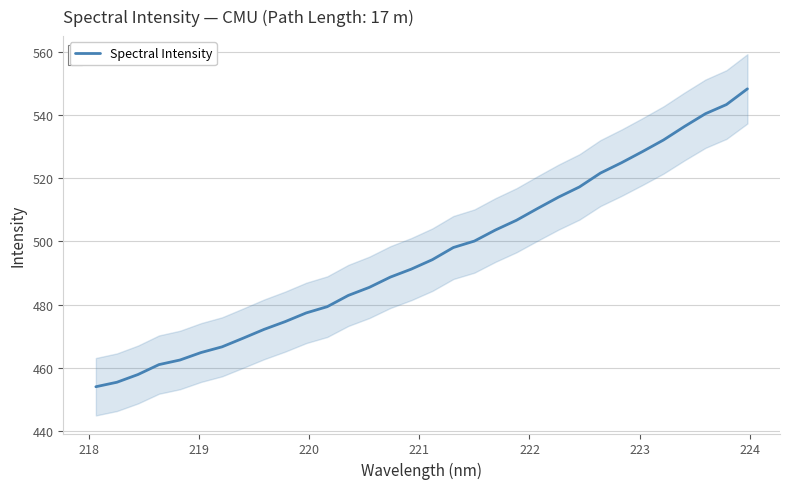

What is the highest value of the Spectral Intensity series?

548.2